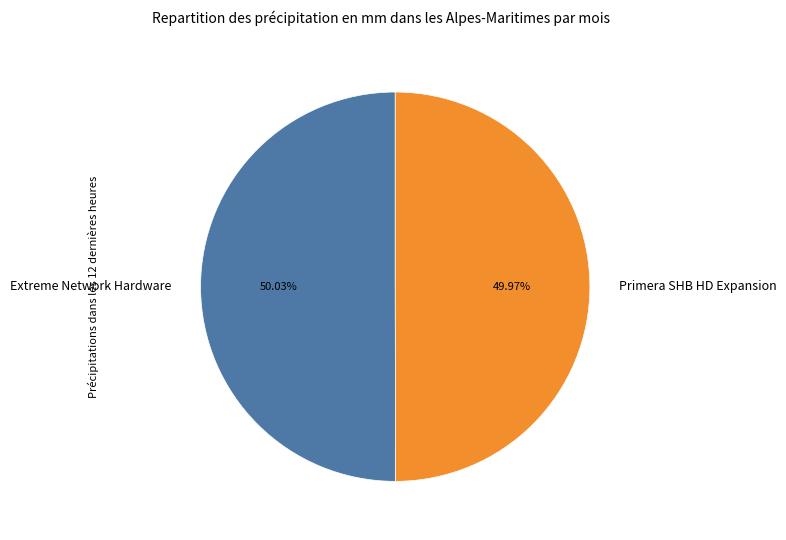

What percentage is the Primera SHB HD Expansion slice, to the nearest percent?

50%